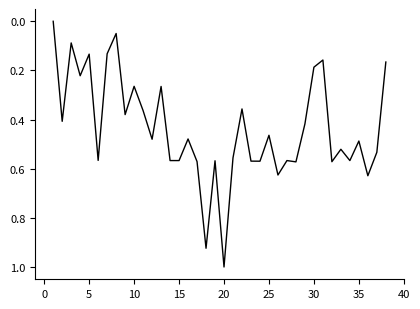

How many lines are shown in the chart?

1